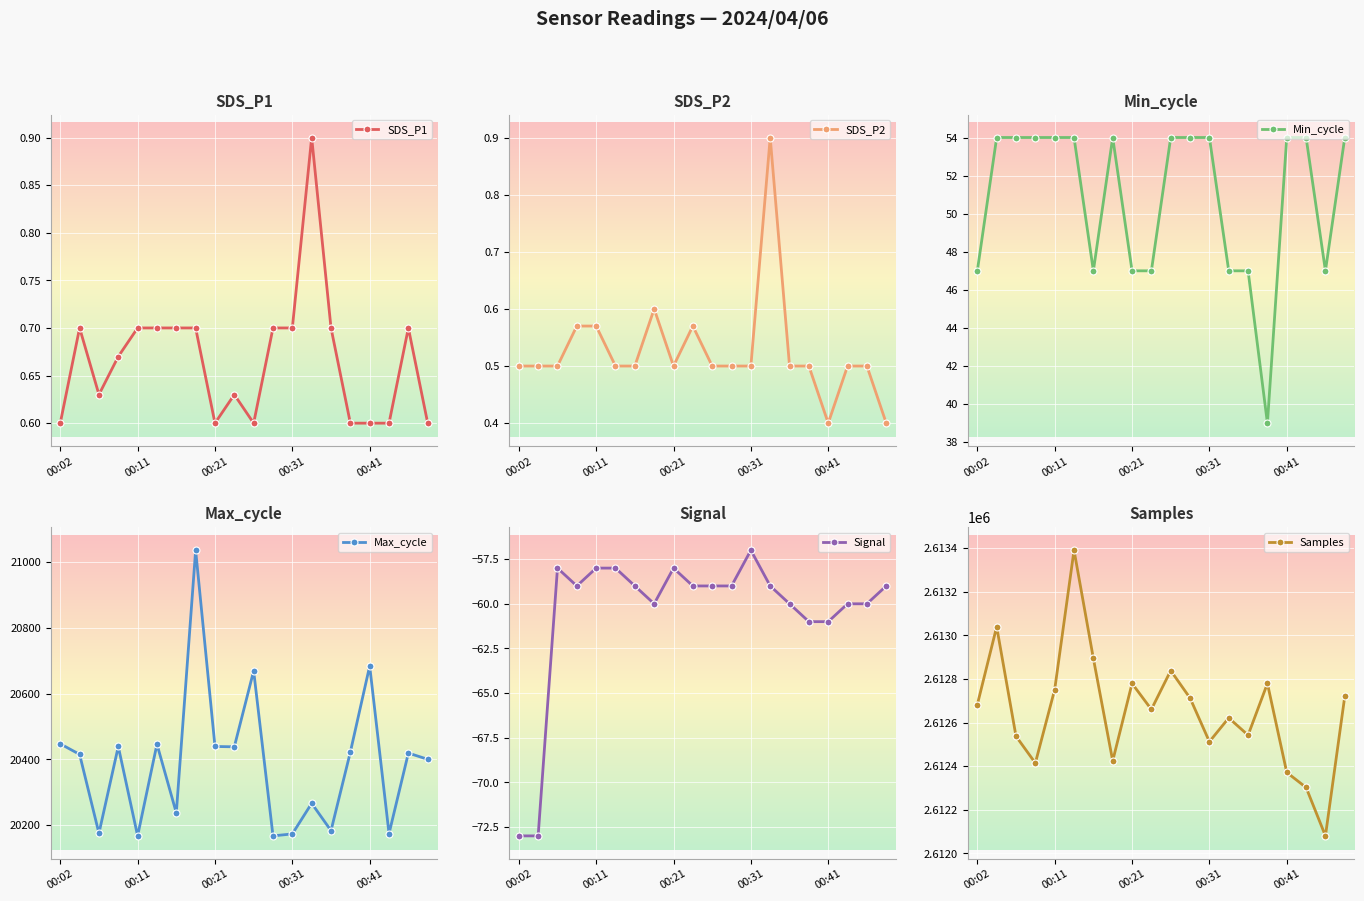

True or false: Max_cycle and SDS_P1 cross at least once.

False